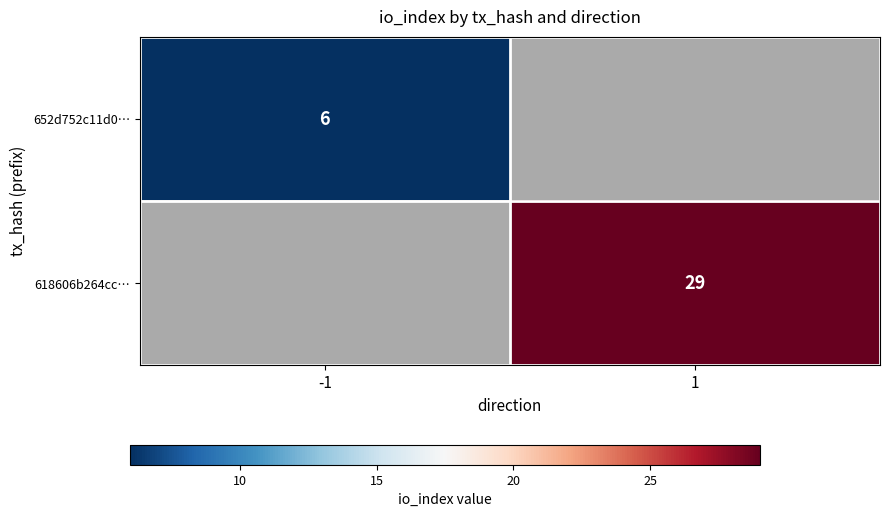

Is it true that 652d752c11d0… equals 4 at -1?

False